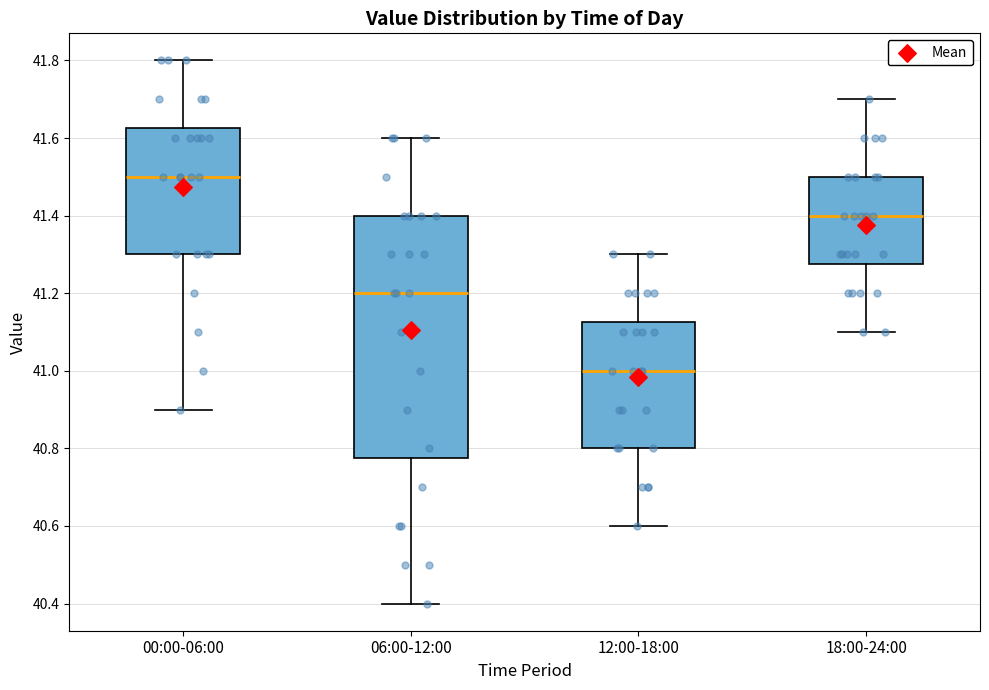

Which box's median line is the highest?

00:00-06:00